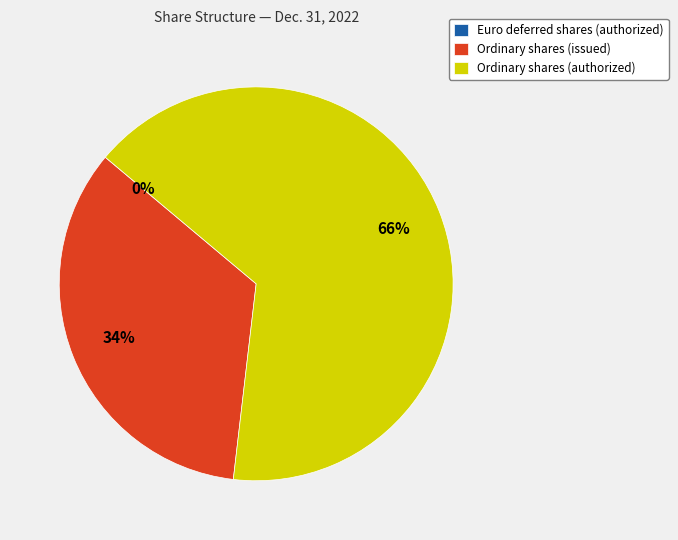

The Ordinary shares (authorized) slice represents 66% of the pie. True or false?

True